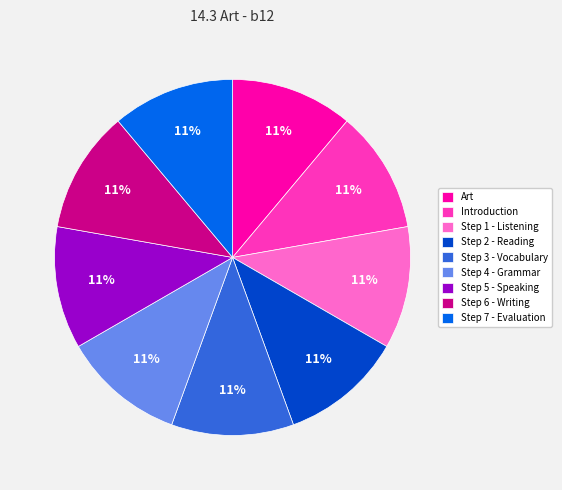

Approximately how many times larger is the value at Step 1 - Listening compared to Step 6 - Writing?

1.0